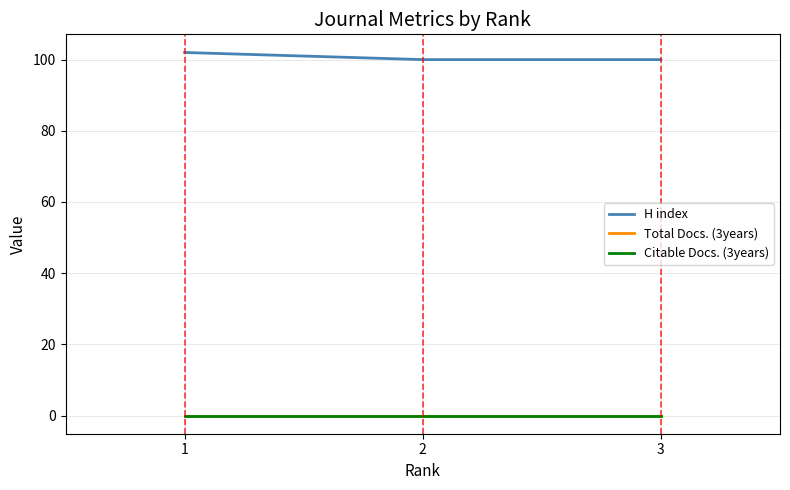

True or false: H index has a value of 100 at 3.

True